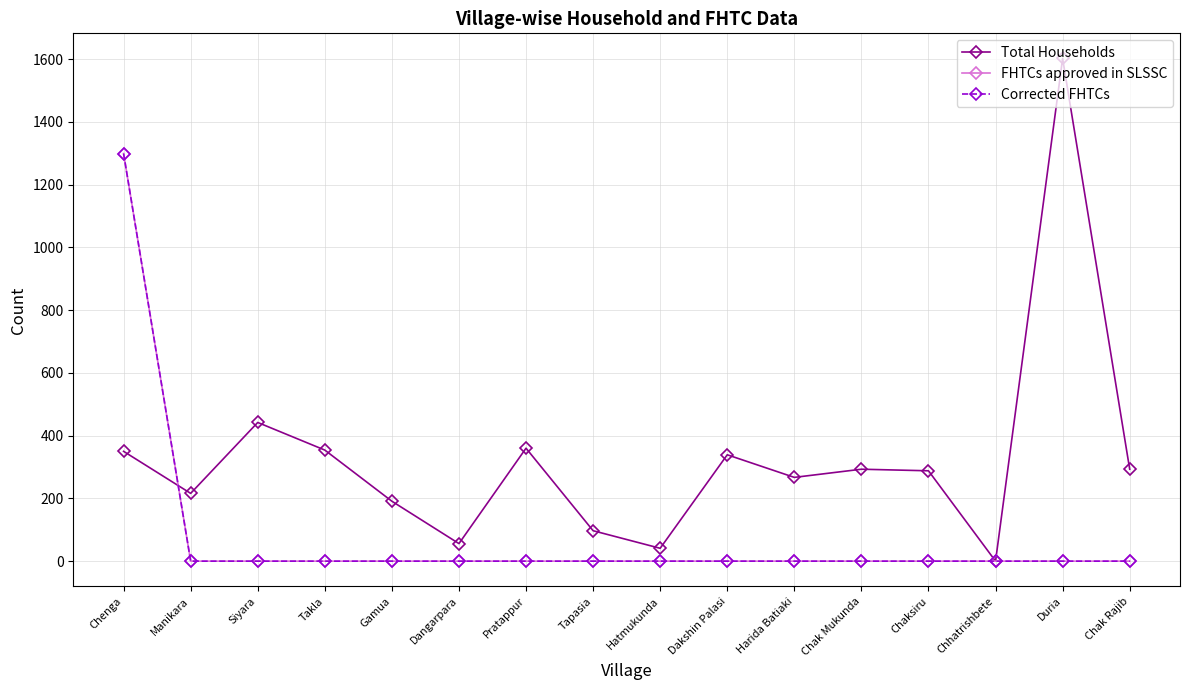

Which series has the largest total across all categories?

Total Households